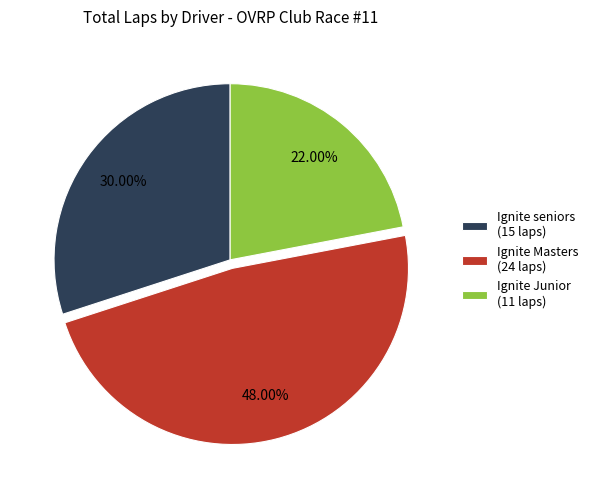

Is the sum of Ignite Junior (11 laps) and Ignite seniors (15 laps) greater than half?

Yes